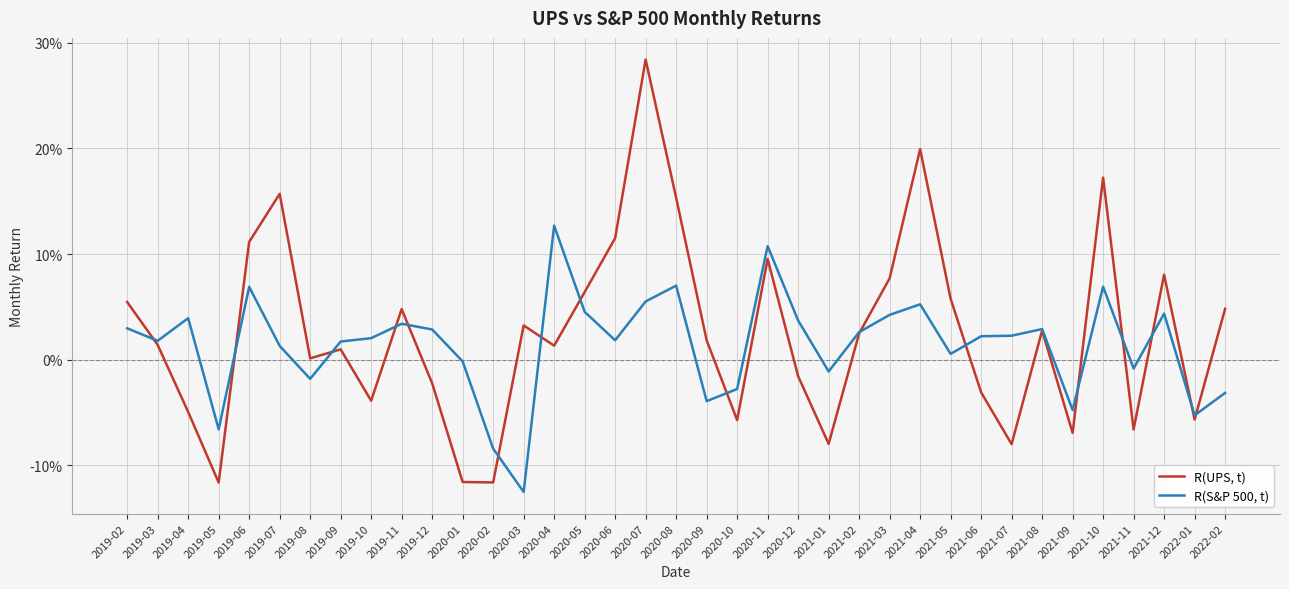

What are all the series names shown in the legend?

R(UPS, t), R(S&P 500, t)